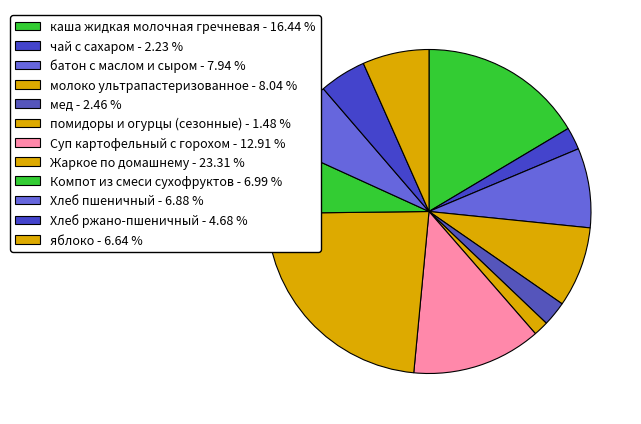

Which slice is the largest?

Жаркое по домашнему